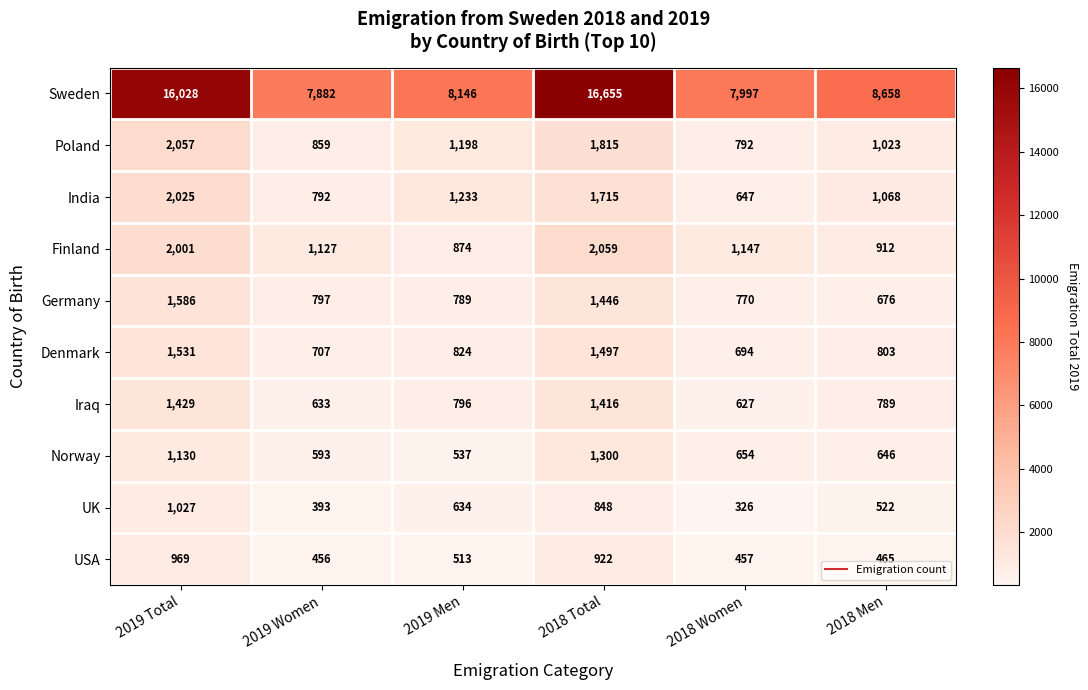

Which series has the largest range (max minus min)?

Sweden